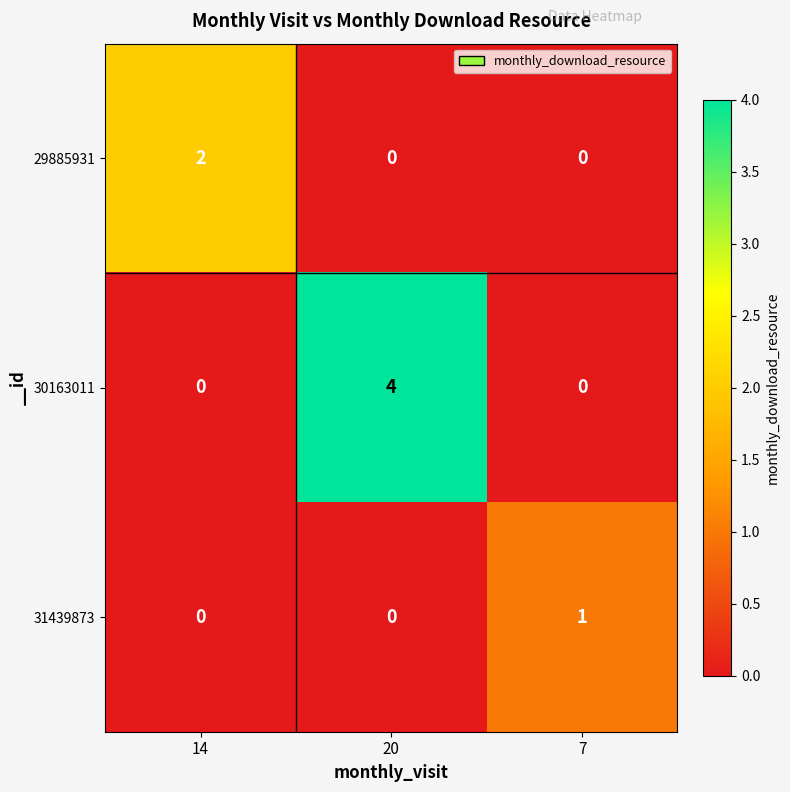

Reading left to right, extract all data points from this chart.

29885931: 2	0	0
30163011: 0	4	0
31439873: 0	0	1